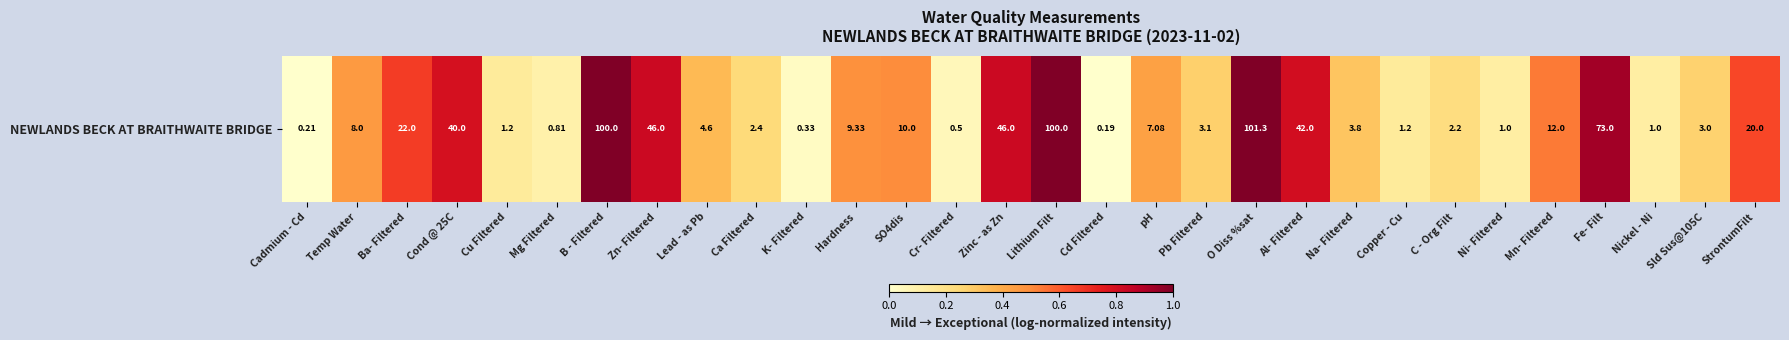

Reading left to right, extract all data points from this chart.

0.0	0.5	0.7	0.8	0.1	0.1	1.0	0.8	0.3	0.2	0.0	0.5	0.5	0.1	0.8	1.0	0.0	0.4	0.3	1.0	0.8	0.3	0.1	0.2	0.1	0.5	0.9	0.1	0.3	0.6